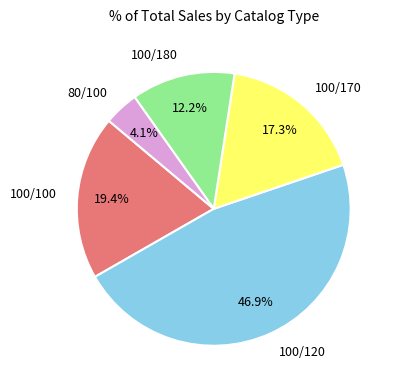

Between 100/180 and 100/120, which is larger?

100/120